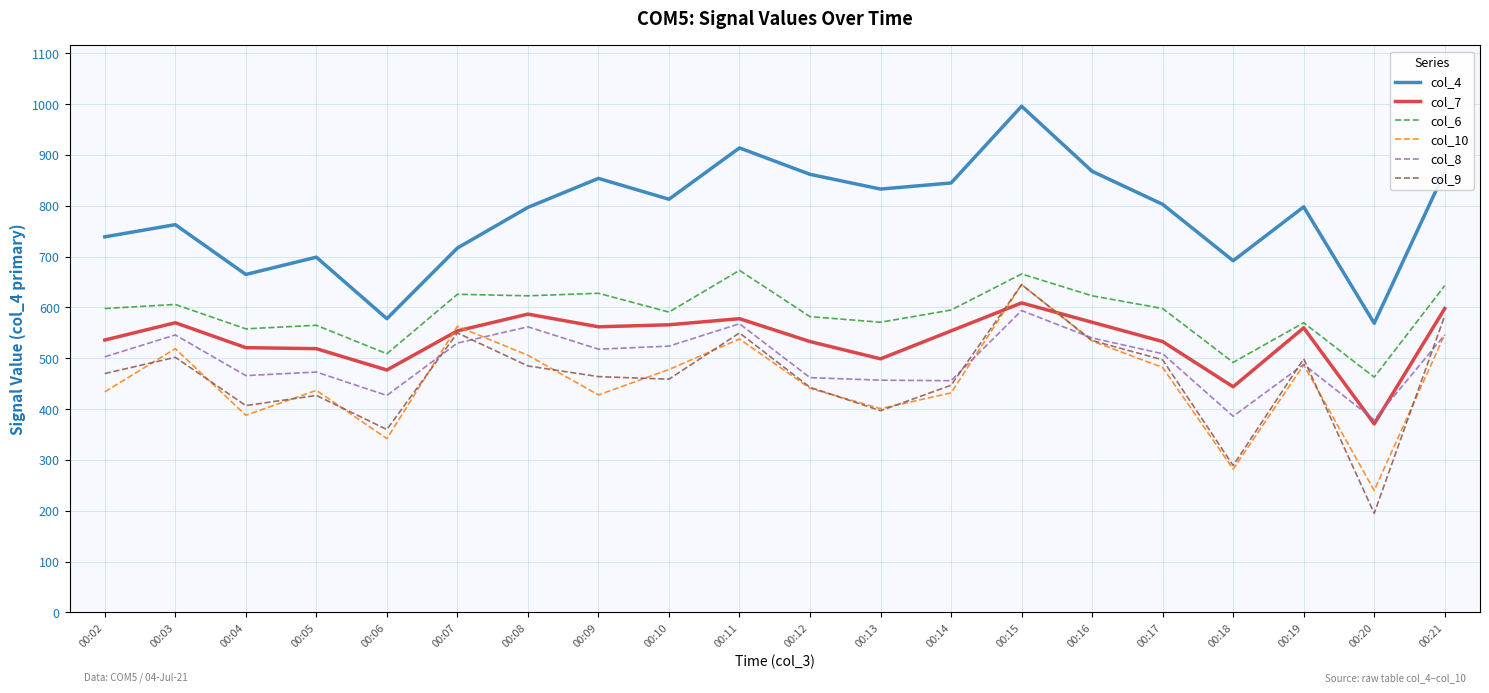

What is the total value across all series at 00:12?

3323